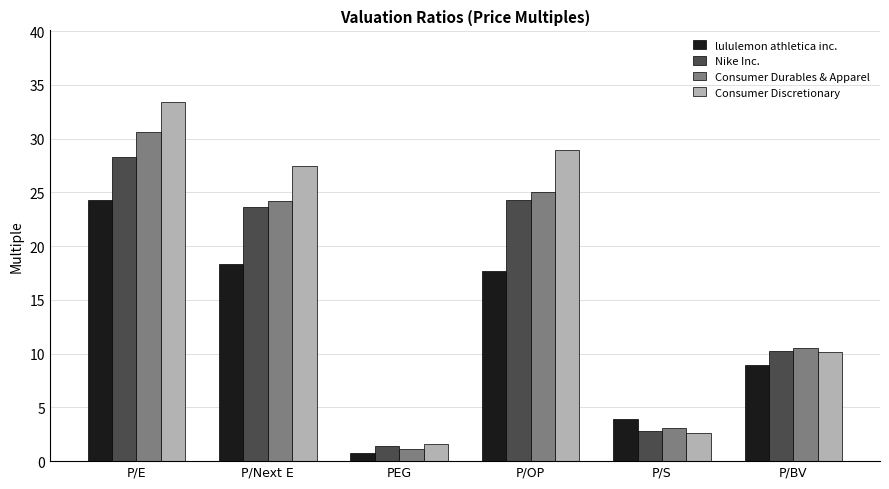

Which series has the largest total across all categories?

Consumer Discretionary